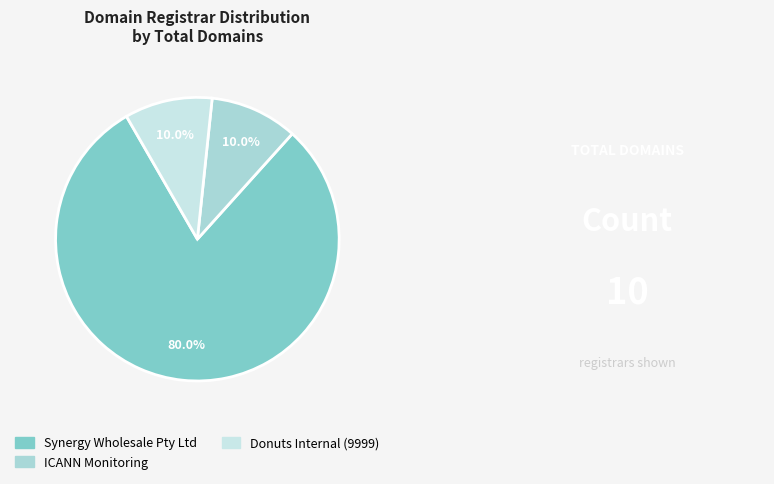

How many slices are in this pie chart?

3